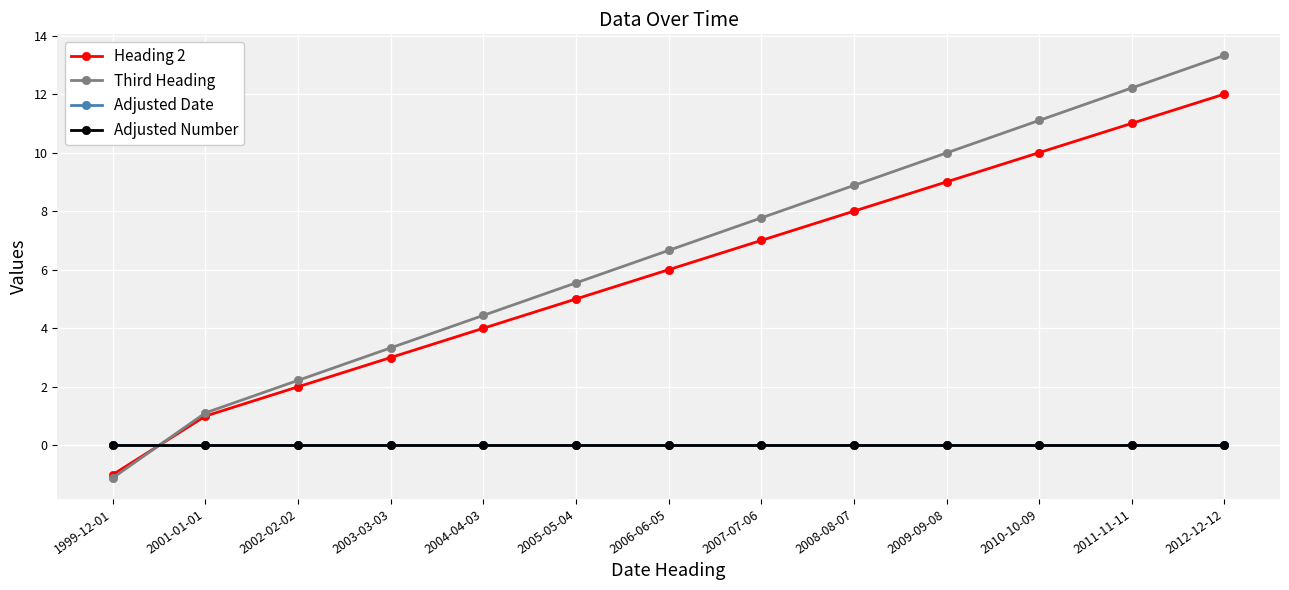

Does the chart have visible grid lines?

Yes